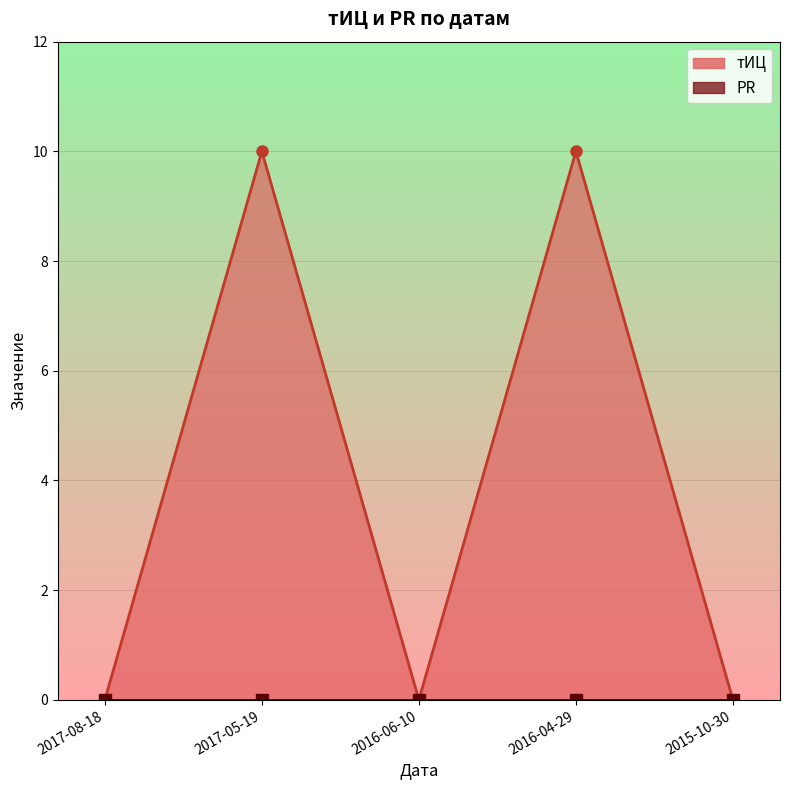

How many values exceed 0?

2